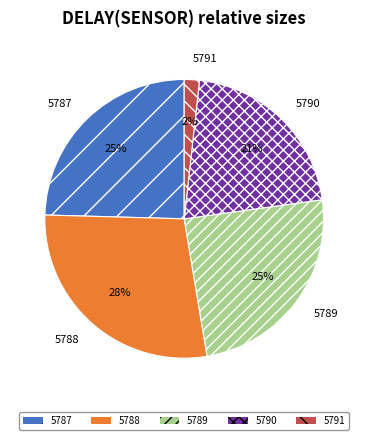

How many slices are in this pie chart?

5